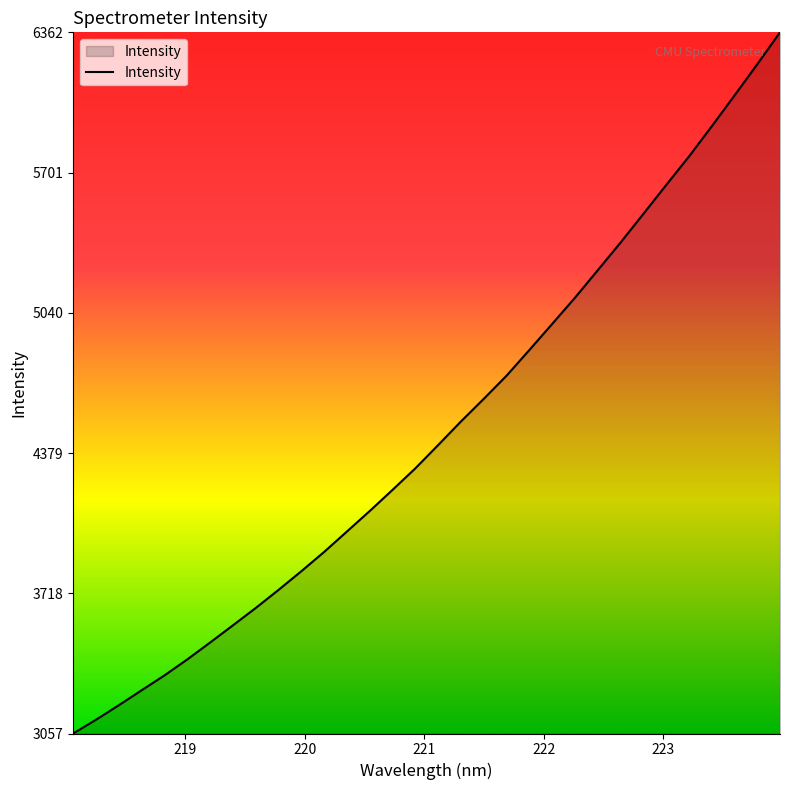

Does the chart display data point markers on the line(s)?

No